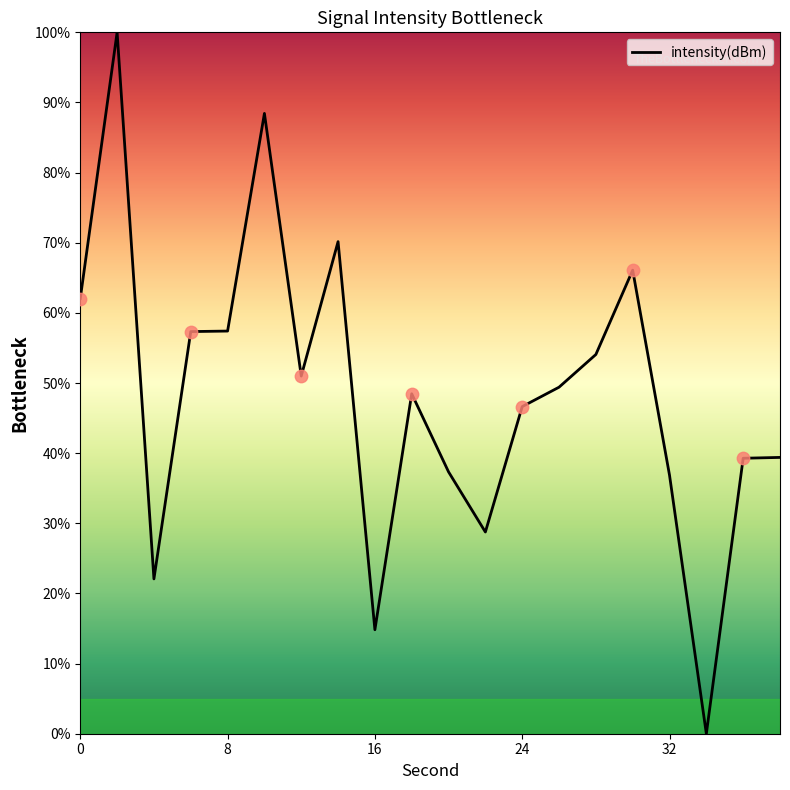

What is the maximum value shown in the chart?

100.0